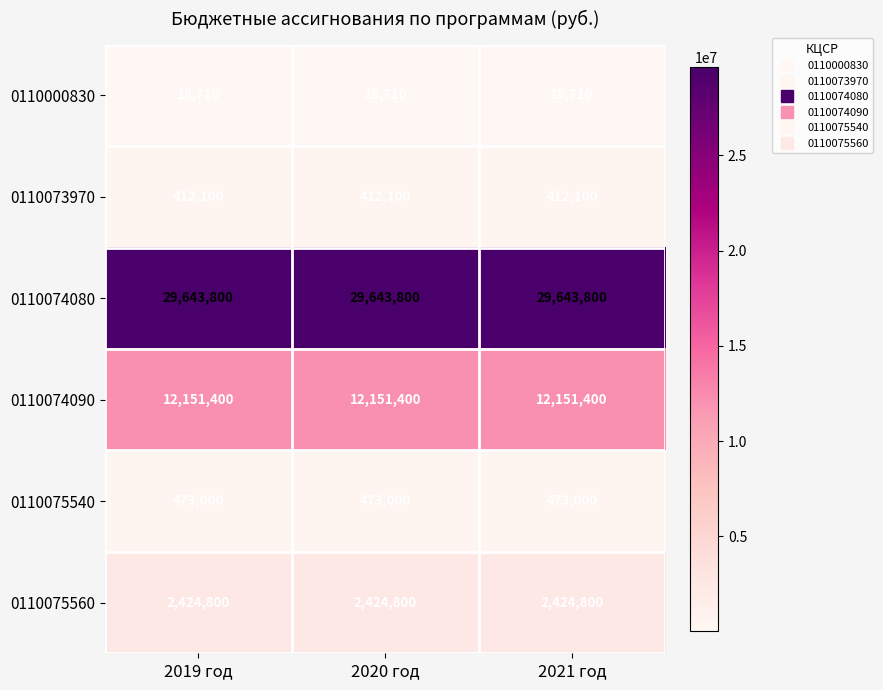

Which series has the largest total across all categories?

0110074080